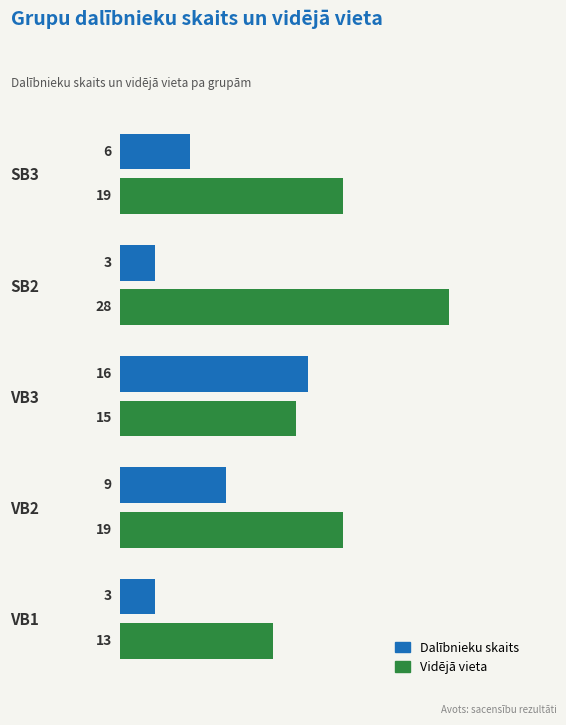

How many Vidējā vieta values are between 15 and 19?

3